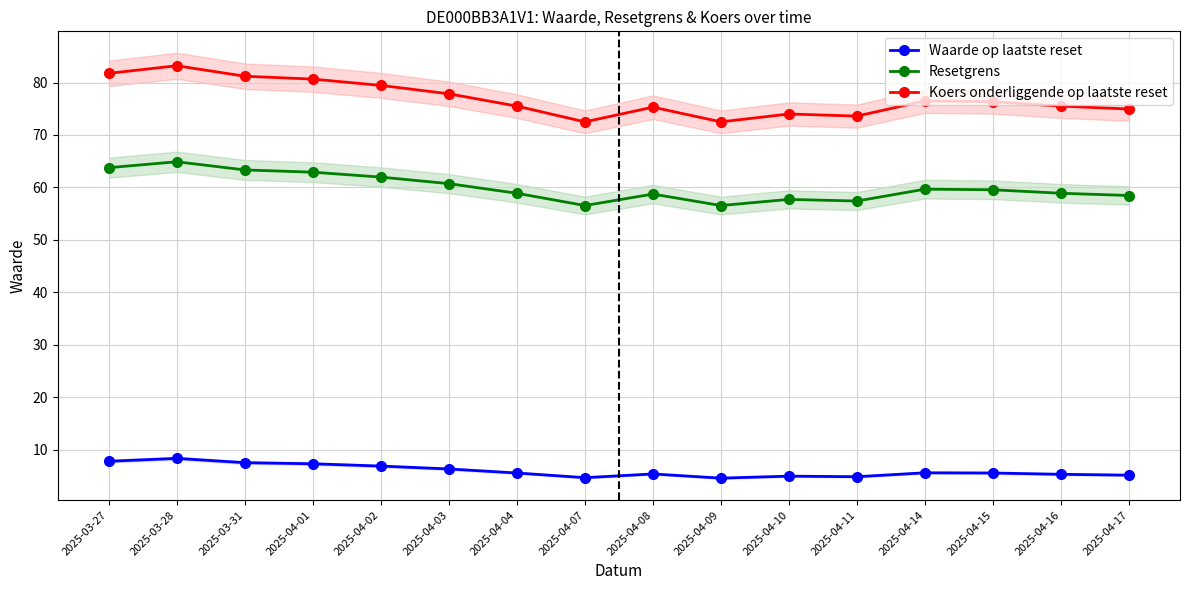

Reading left to right, extract all data points from this chart.

Waarde op laatste reset: 7.8	8.3	7.5	7.3	6.9	6.3	5.6	4.7	5.4	4.6	5.0	4.8	5.6	5.6	5.3	5.2
Resetgrens: 63.8	64.9	63.3	62.9	62.0	60.7	58.9	56.5	58.7	56.5	57.7	57.4	59.7	59.6	58.9	58.5
Koers onderliggende op laatste reset: 81.8	83.2	81.2	80.7	79.5	77.8	75.5	72.5	75.3	72.5	74.0	73.6	76.5	76.3	75.5	75.0